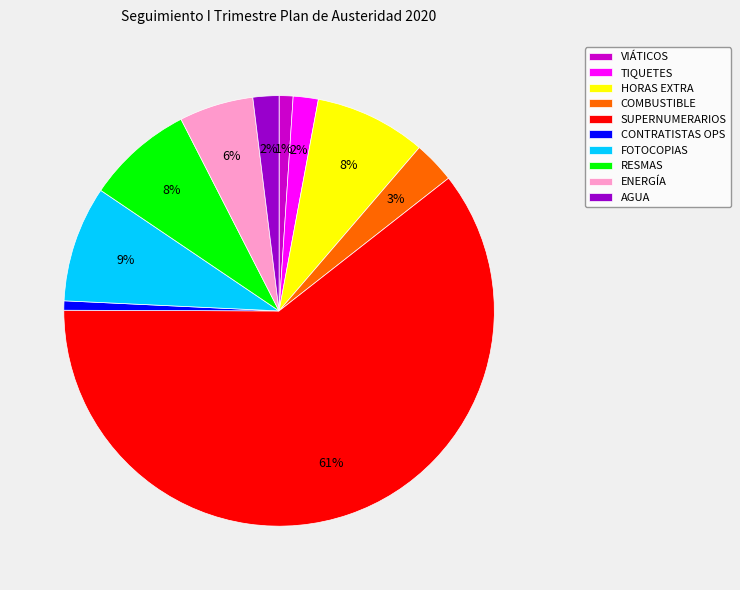

Between FOTOCOPIAS and CONTRATISTAS OPS, which is larger?

FOTOCOPIAS